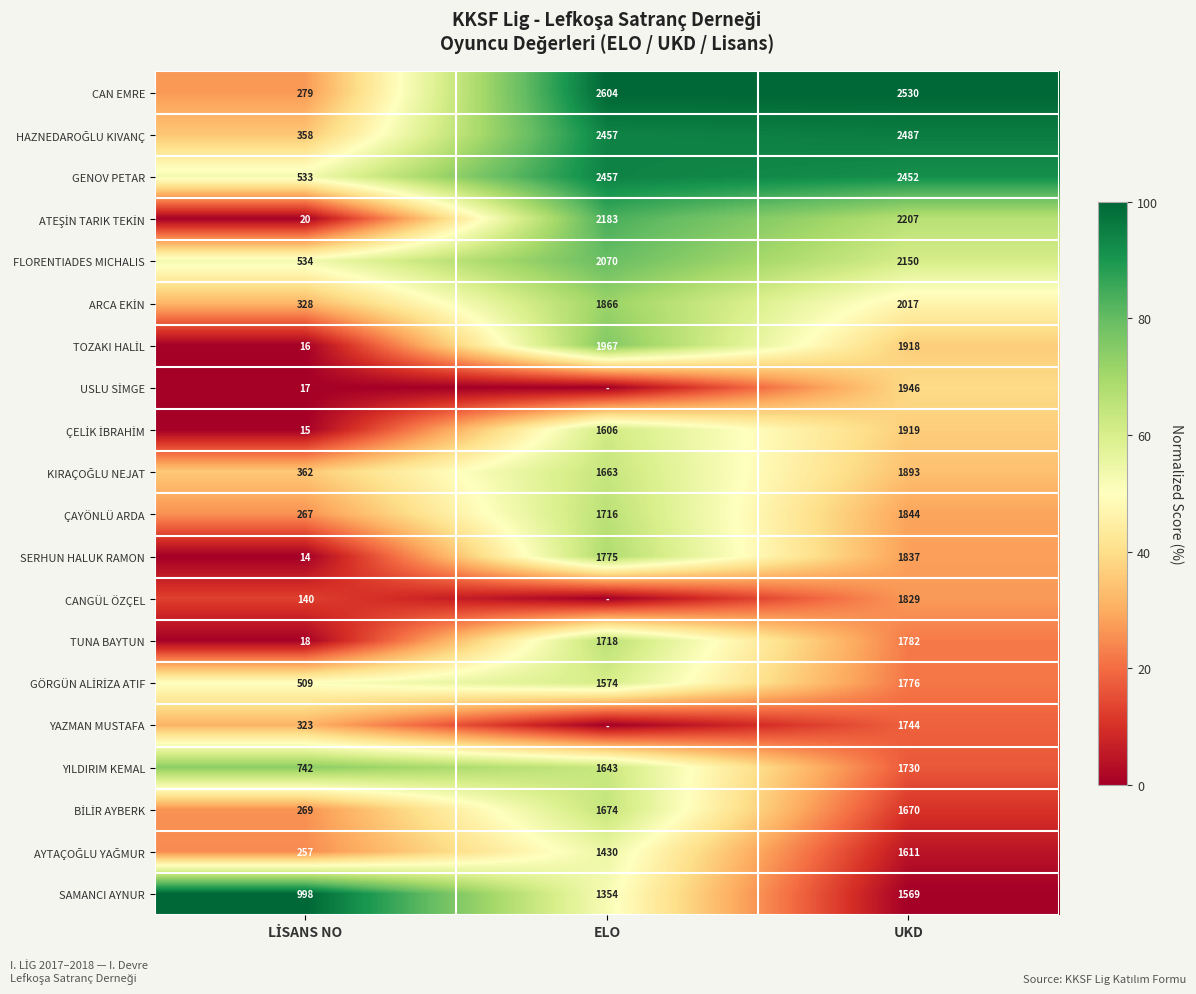

What is the difference between the second highest and minimum values in the TUNA BAYTUN series?

1700